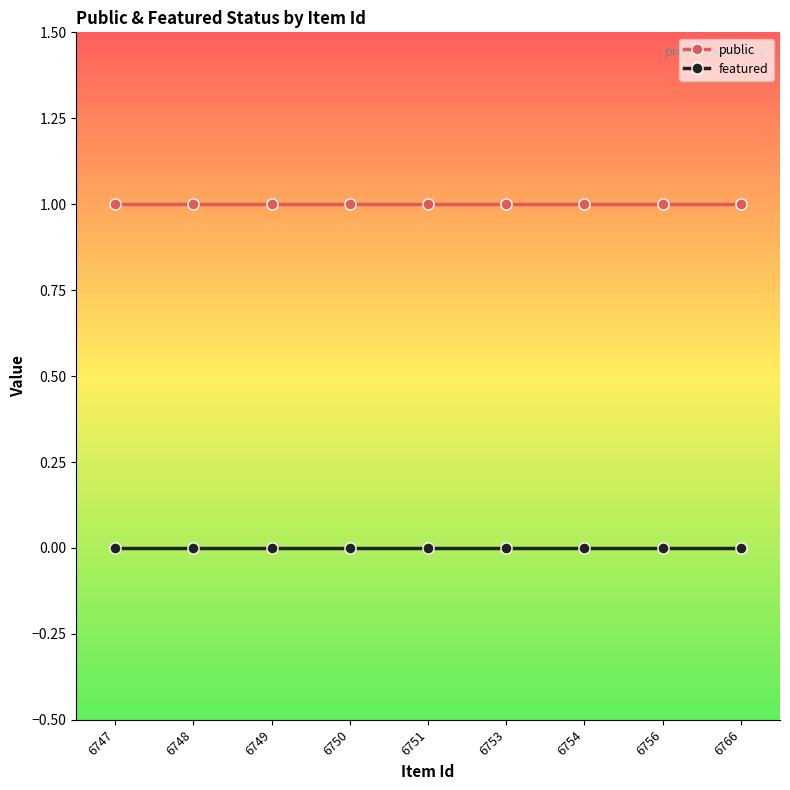

Reading left to right, list all the values displayed in this chart.

public: 1	1	1	1	1	1	1	1	1
featured: 0	0	0	0	0	0	0	0	0